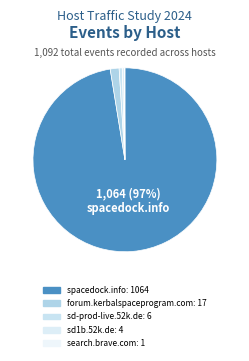

To the nearest percent, what is the difference between the forum.kerbalspaceprogram.com and sd-prod-live.52k.de slice percentages?

1%